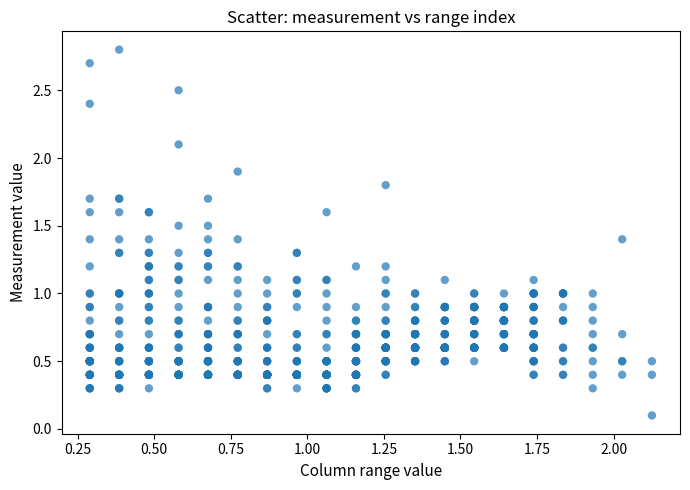

What is the range of Y values (max minus min)?

2.7